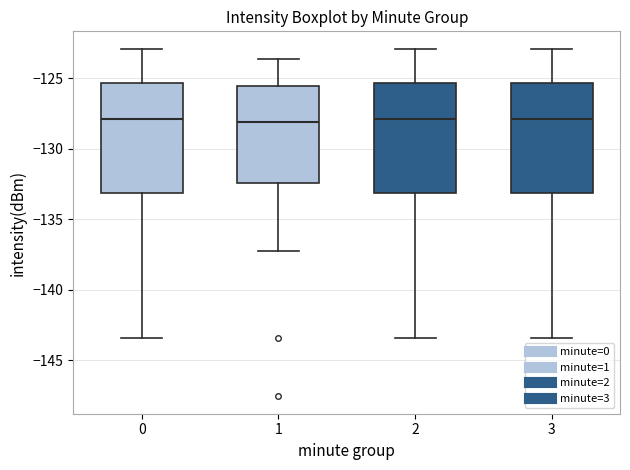

Where does the upper whisker of the box at x = 3 end on the y-axis? The values are not printed on the chart, so give them approximately, as read against the axis.

-123.0